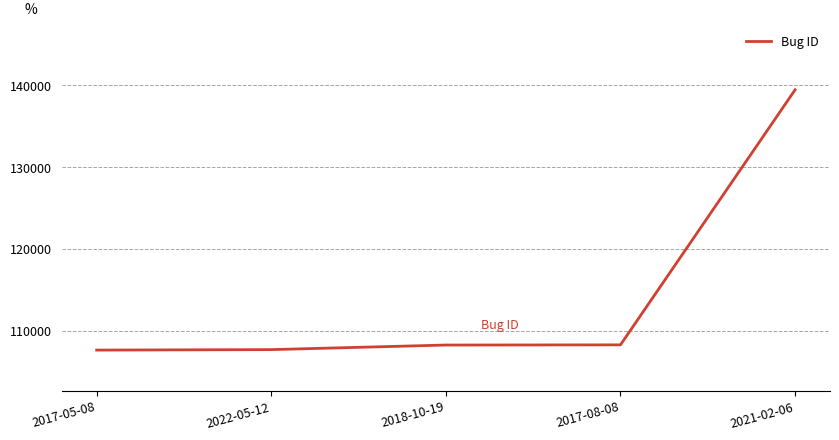

What is the maximum value shown in the chart?

139455